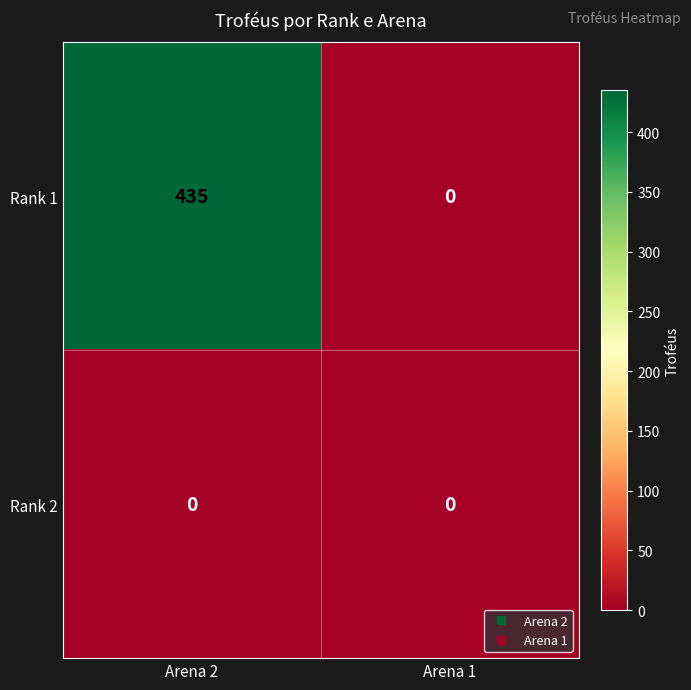

At Arena 2, list the series in order from largest to smallest.

Rank 1, Rank 2